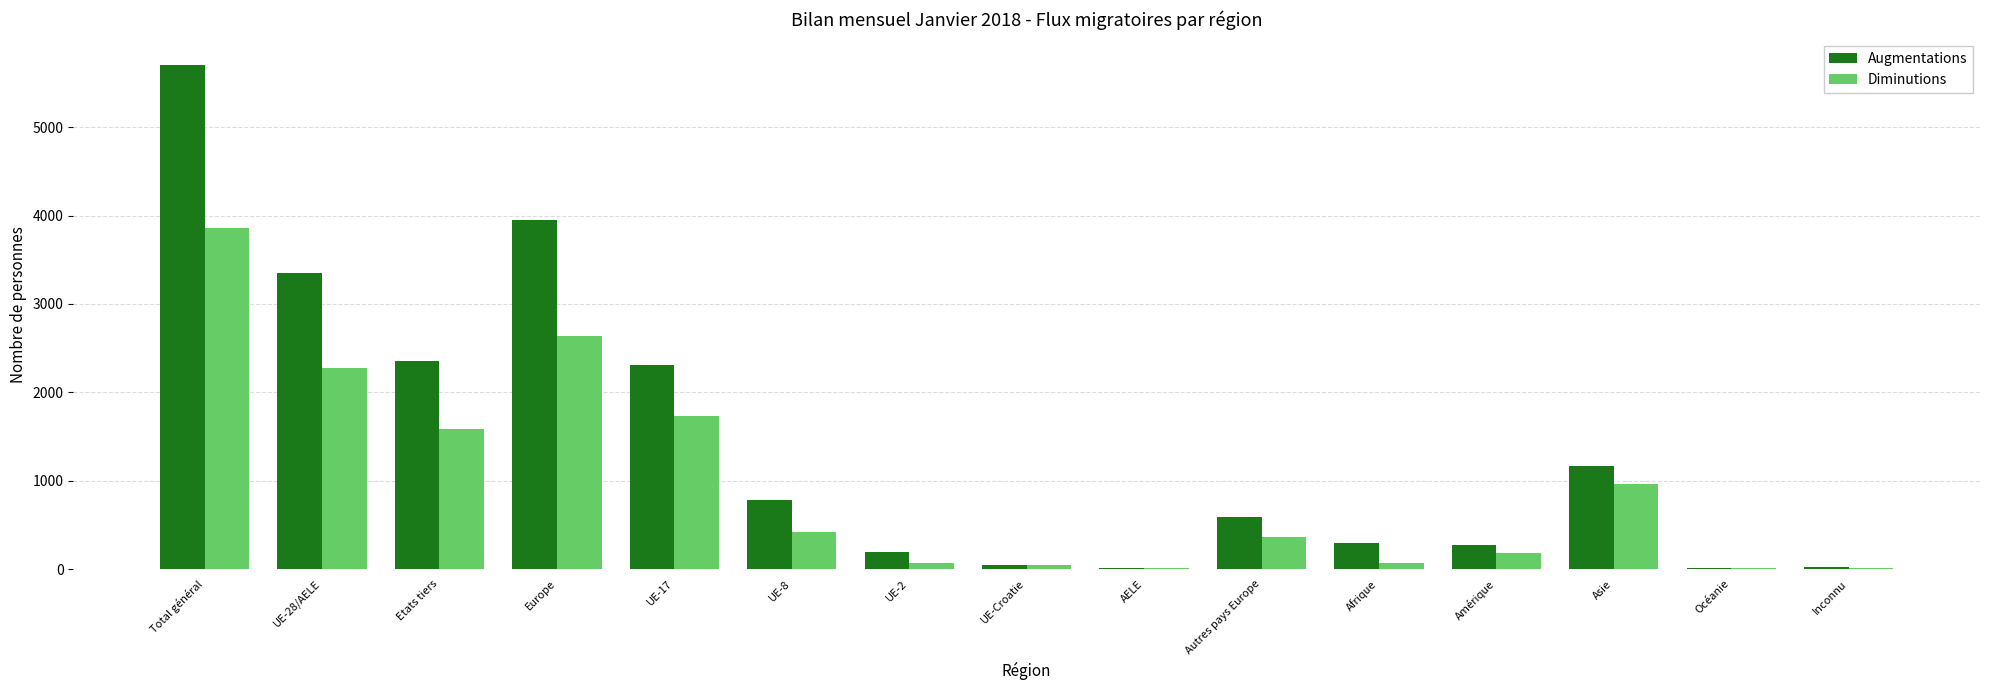

The value of Augmentations at UE-17 is 553. True or false?

False